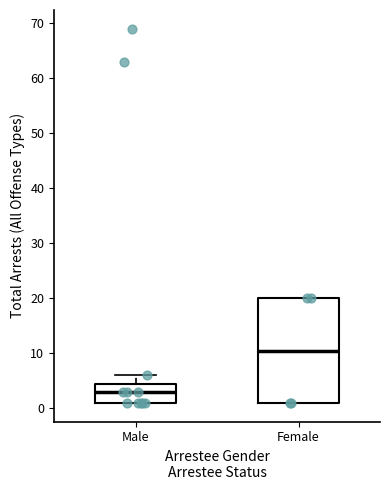

Reading left to right, read every box against the y-axis: the position of its median line, the range the box covers, and the ends of its whiskers. The values are not printed on the chart, so give them approximately, as read against the axis.

Male: median 3, box 1 to 5, whiskers 1 to 6
Female: median 11, box 1 to 20, whiskers 1 to 20